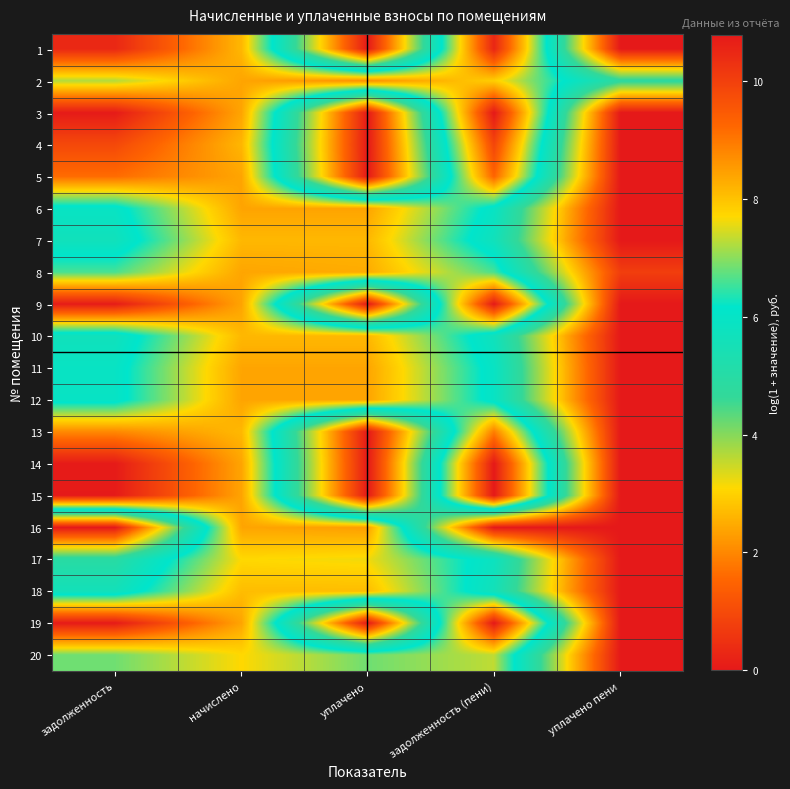

Between уплачено пени and уплачено, which is larger?

уплачено пени